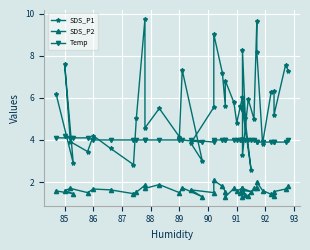

The value of SDS_P1 at 34 is 5.3. True or false?

False